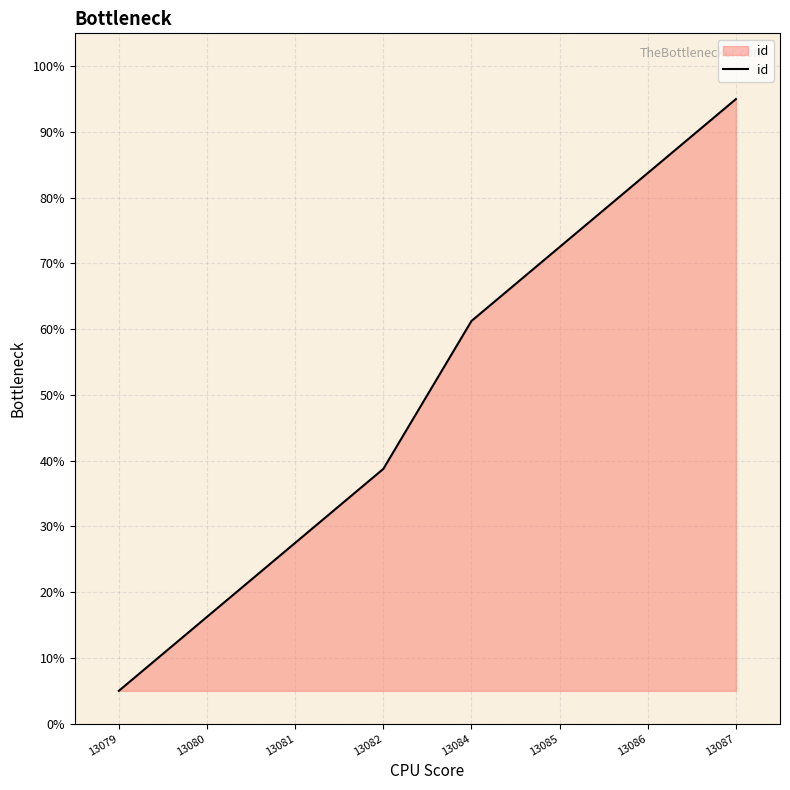

What is the average value?

50.0